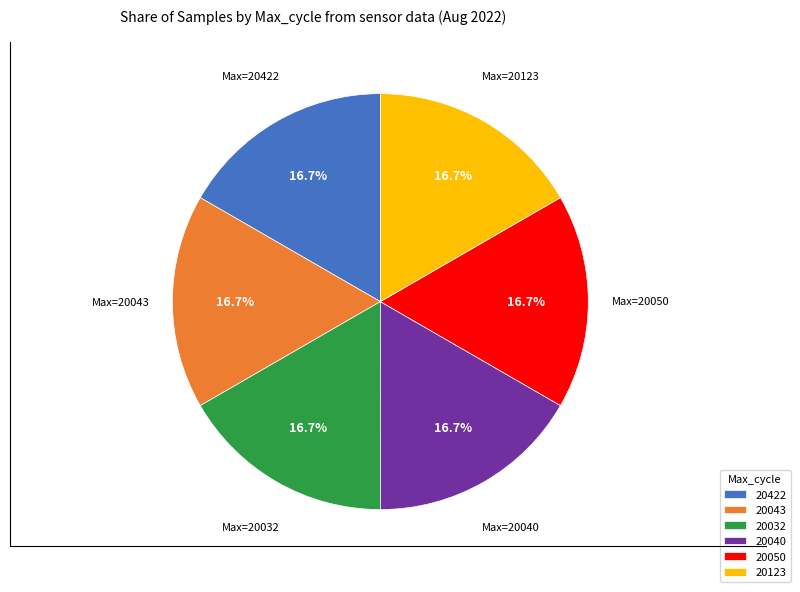

How many segments does this pie chart have?

6